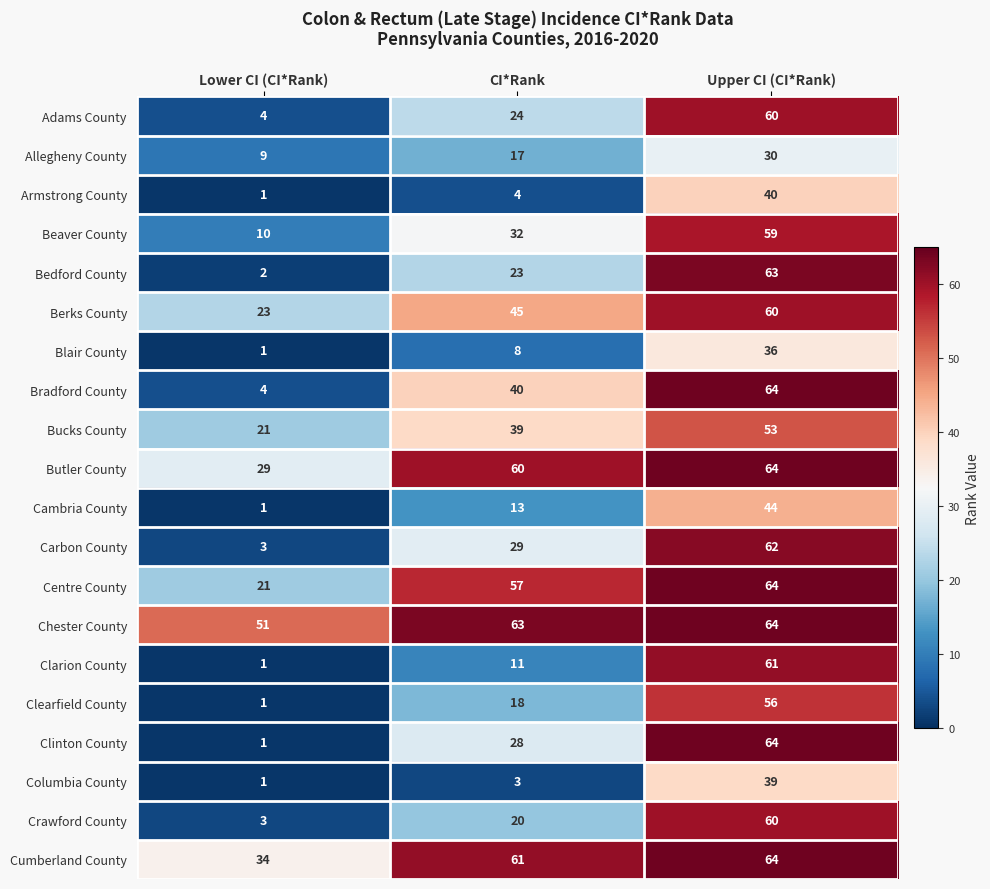

Which series has the widest spread of values?

Clinton County